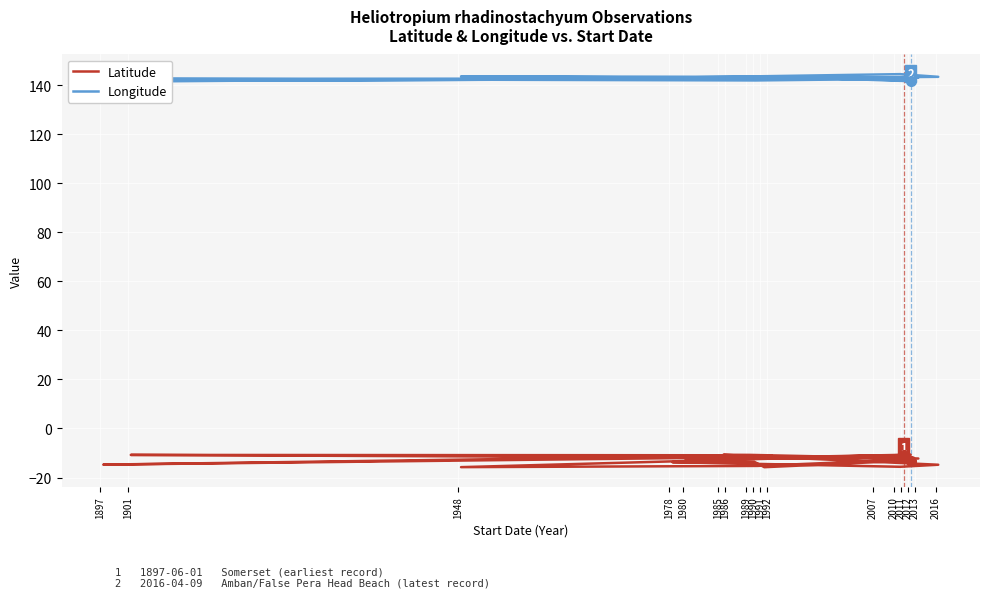

At how many categories does at least one series exceed -15?

22